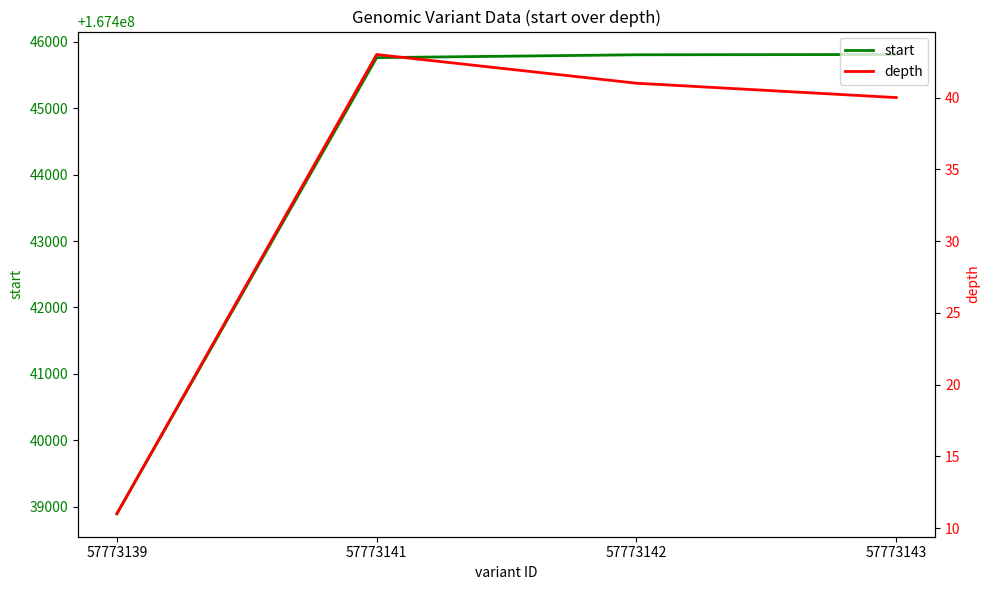

What is the maximum value shown in the chart?

167445808